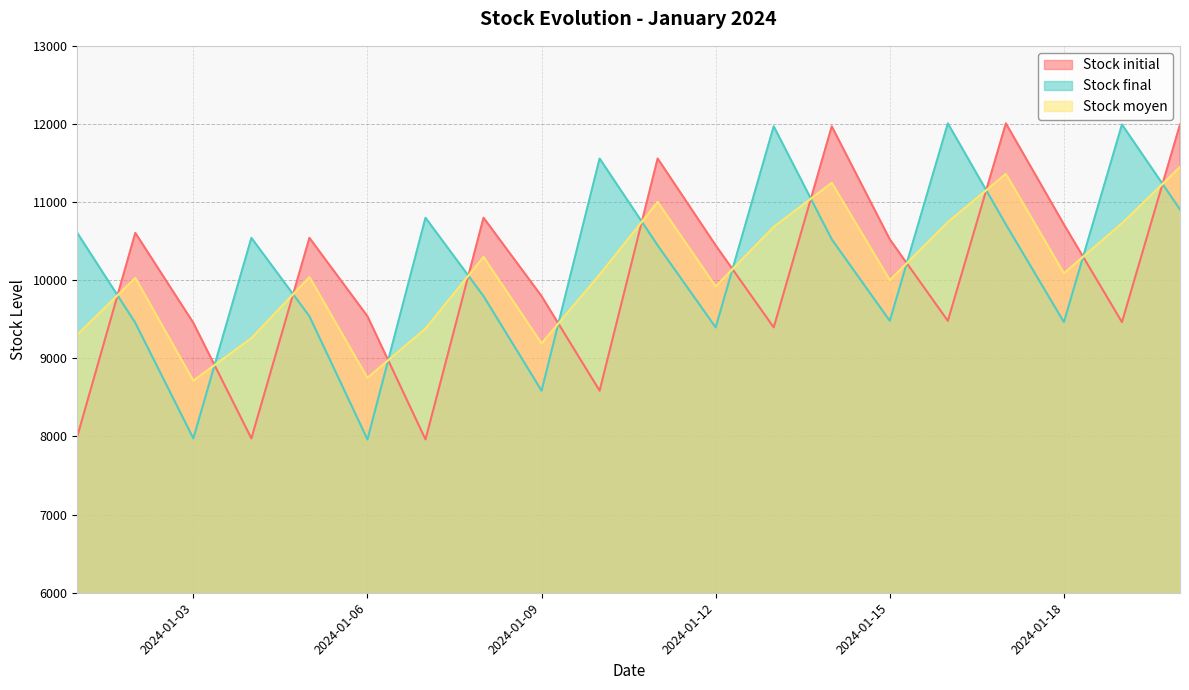

What is the sum of all Stock initial values?

200812.0